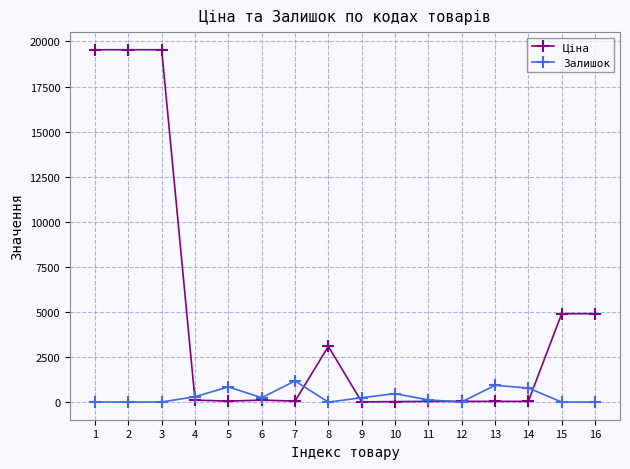

Which series has the largest range (max minus min)?

Ціна